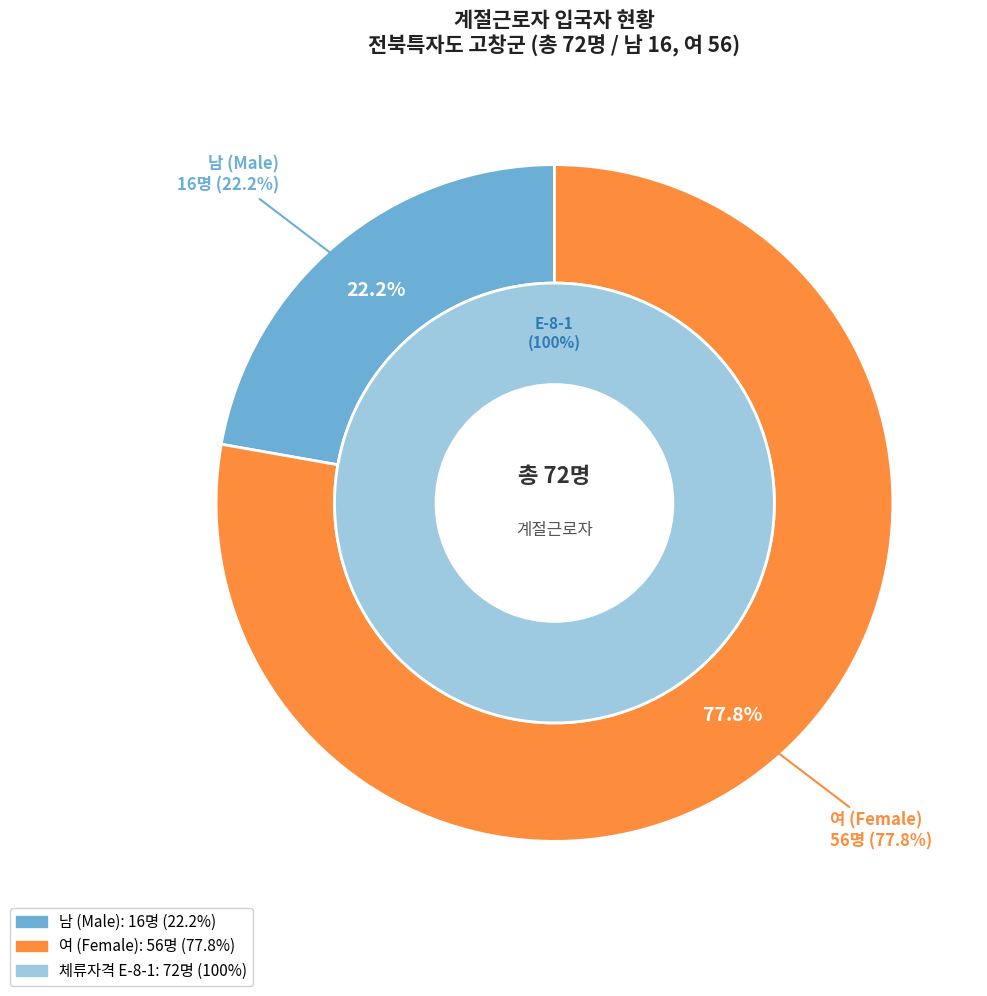

To the nearest percent, what is the difference between the largest and smallest slice percentages?

56%